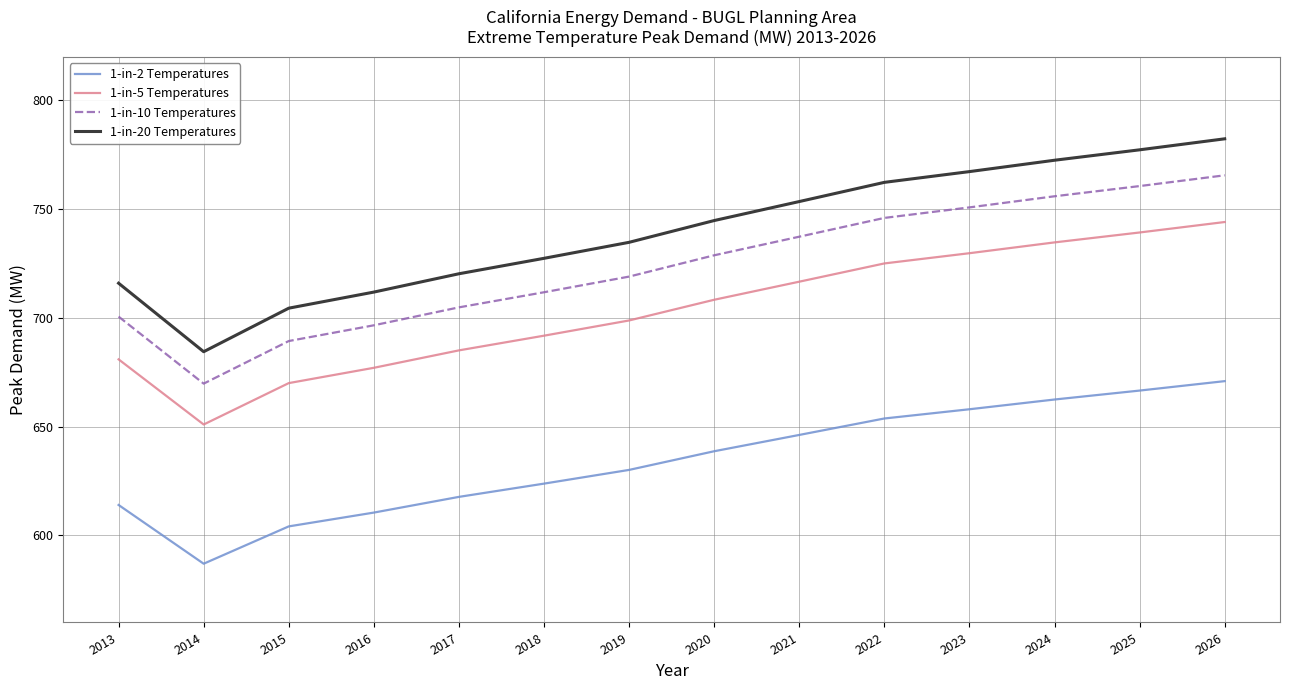

True or false: 1-in-20 Temperatures has a value of 734.7 at 2019.

True